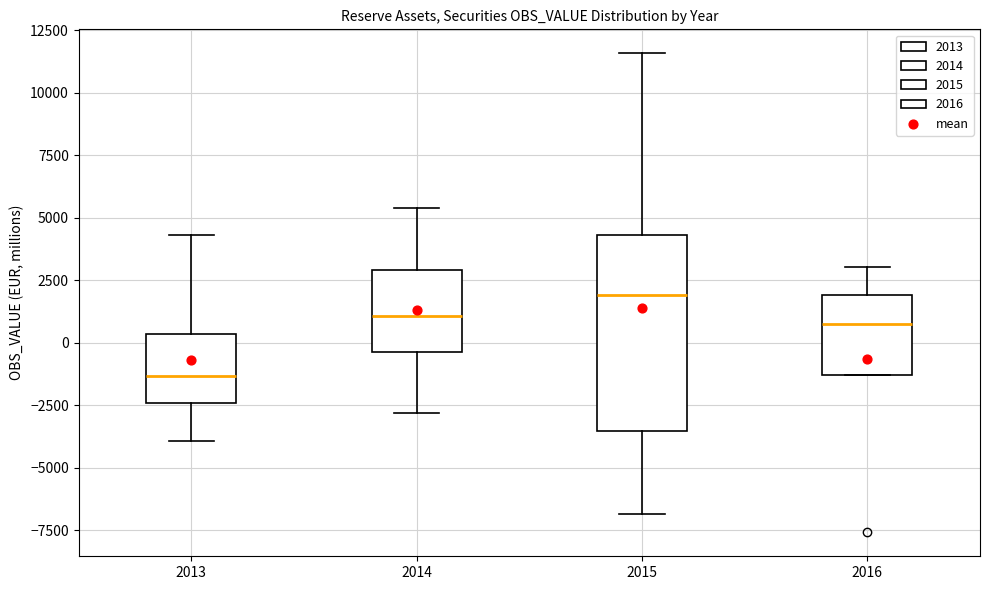

Where does the lower whisker of the box at x = 2015 end on the y-axis? The values are not printed on the chart, so give them approximately, as read against the axis.

-7000